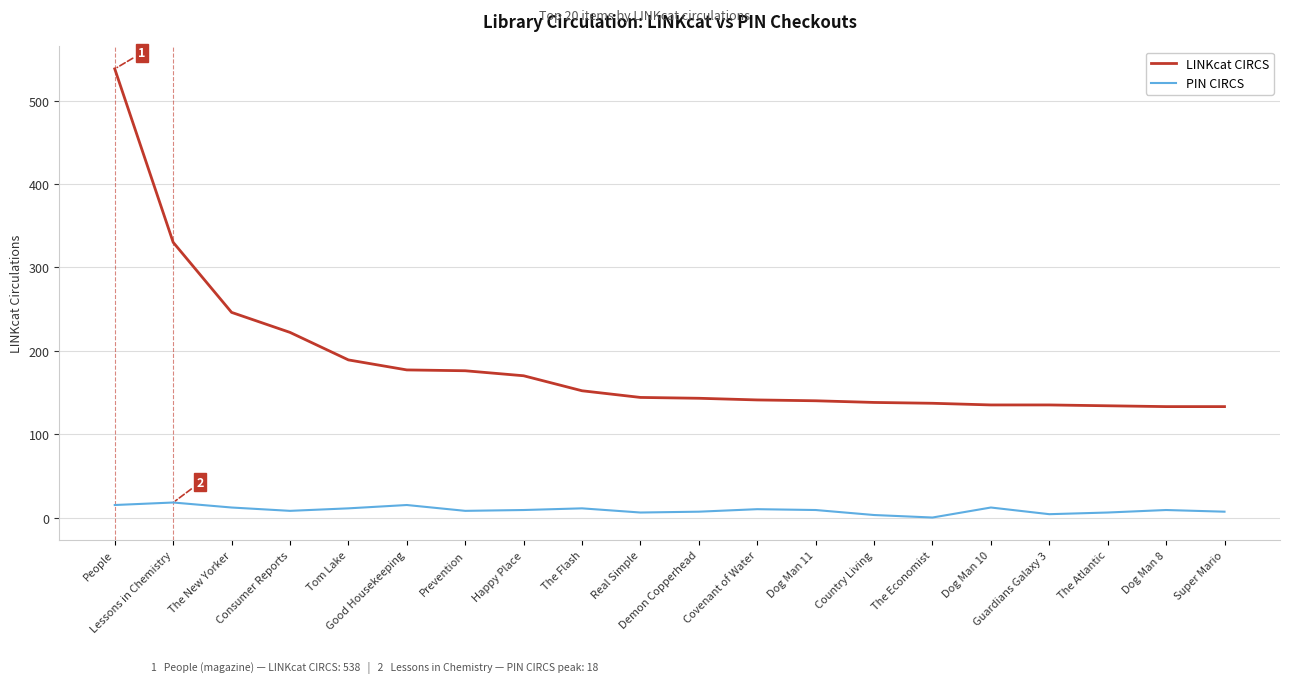

True or false: PIN CIRCS and LINKcat CIRCS intersect in this chart.

False